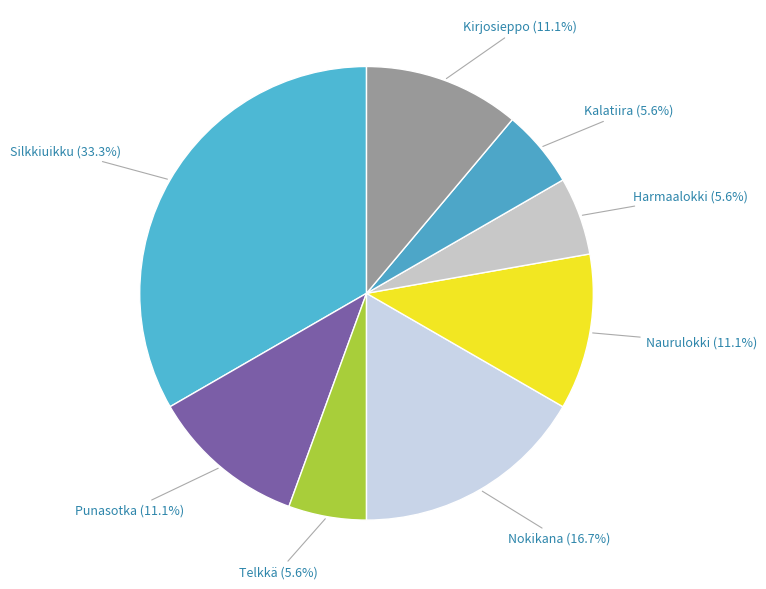

What is the ratio of the value at Nokikana to the value at Harmaalokki?

3.0